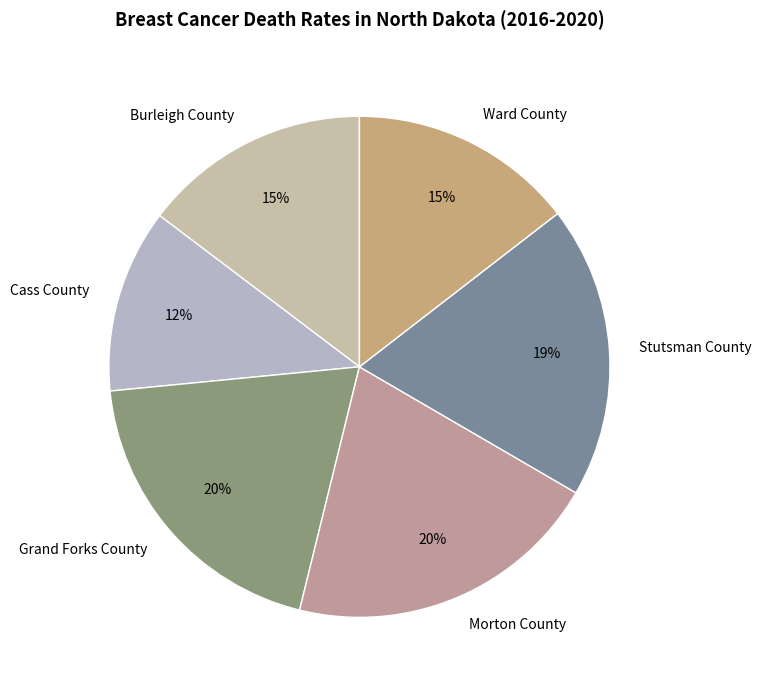

To the nearest percent, what is the combined percentage of Burleigh County and Morton County?

35%